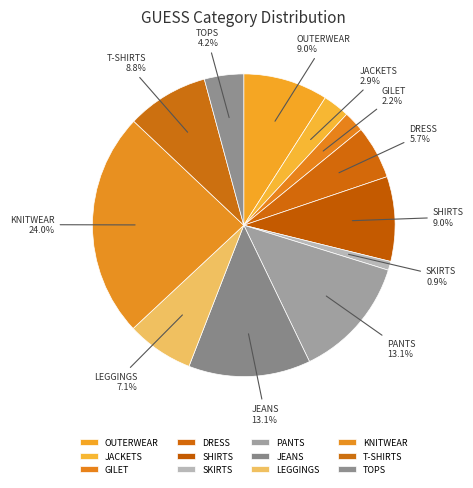

To the nearest percent, what is the difference between the largest and smallest slice percentages?

23%